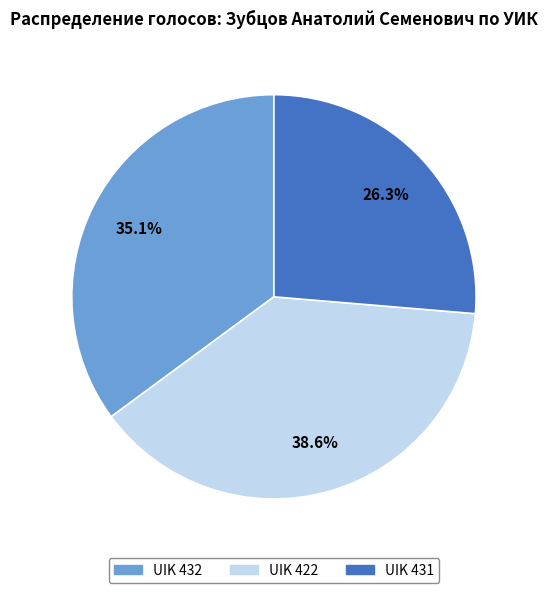

To the nearest percent, what is the difference between the largest and smallest slice percentages?

12%